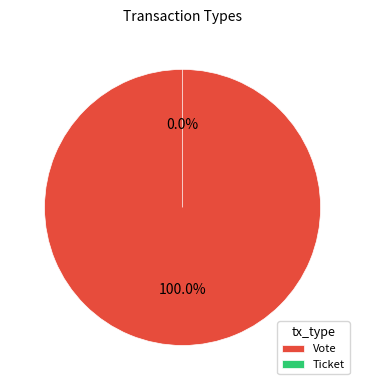

To the nearest percent, what is the difference between the Ticket and Vote slice percentages?

100%